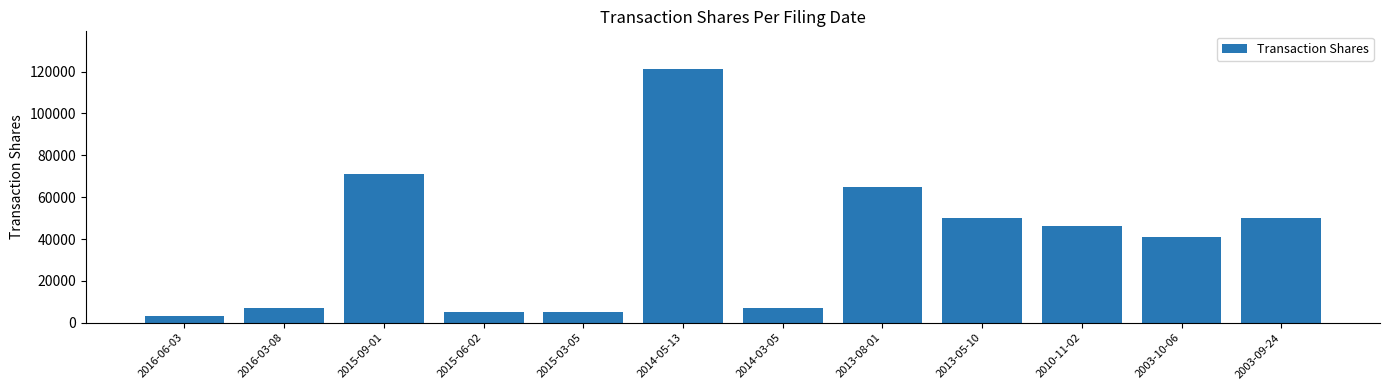

What is the sum of all values?

471650